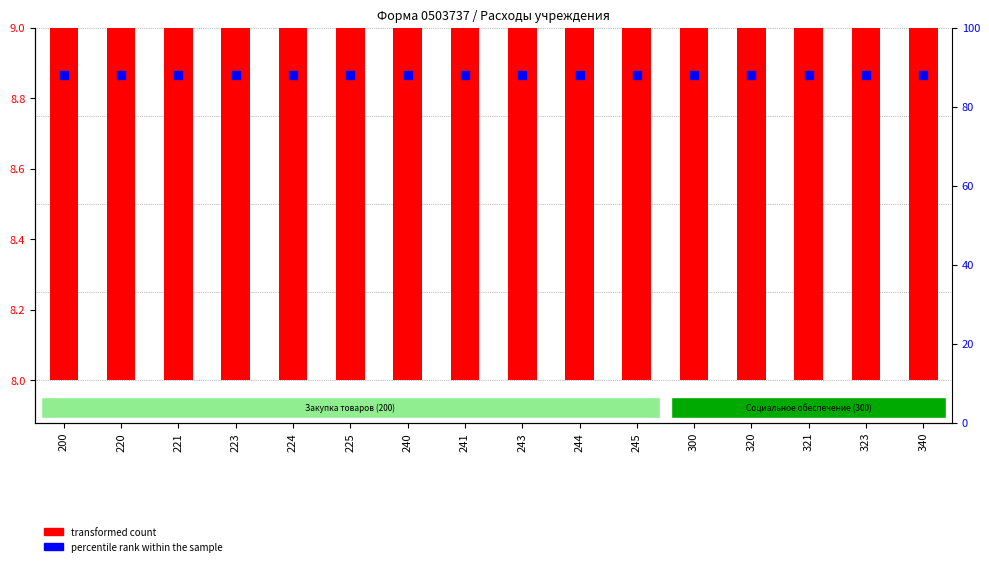

At which category is the sum across all series the highest?

300